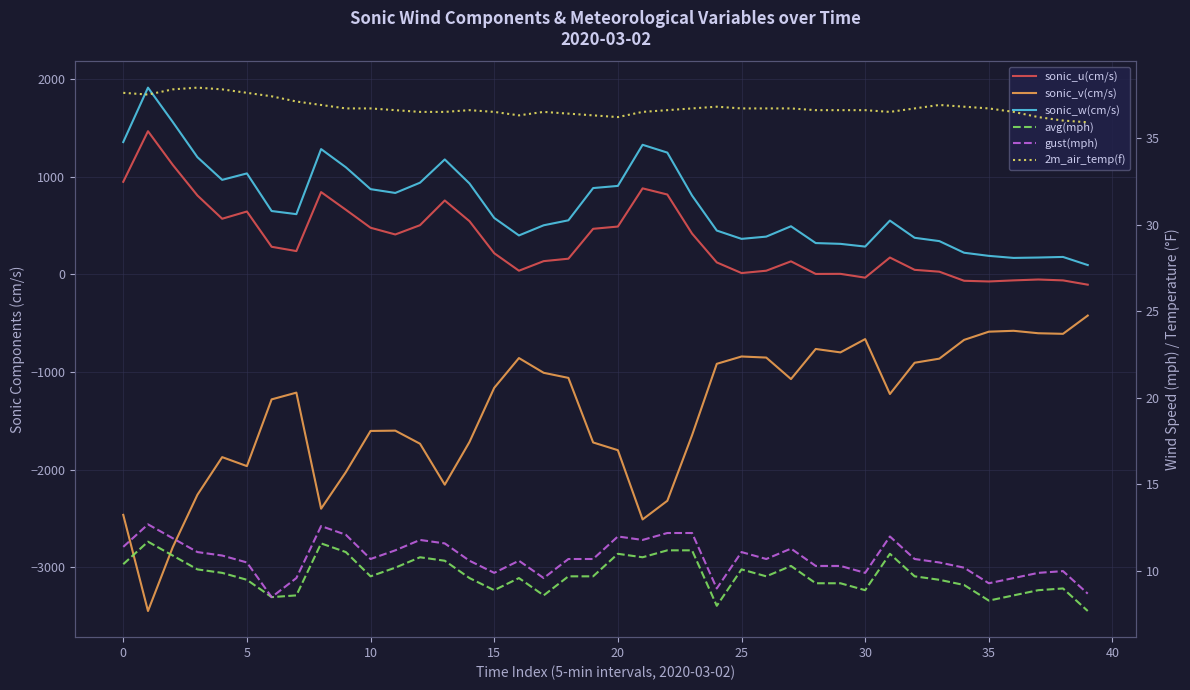

What is the total value across all series at 14?

-188.2